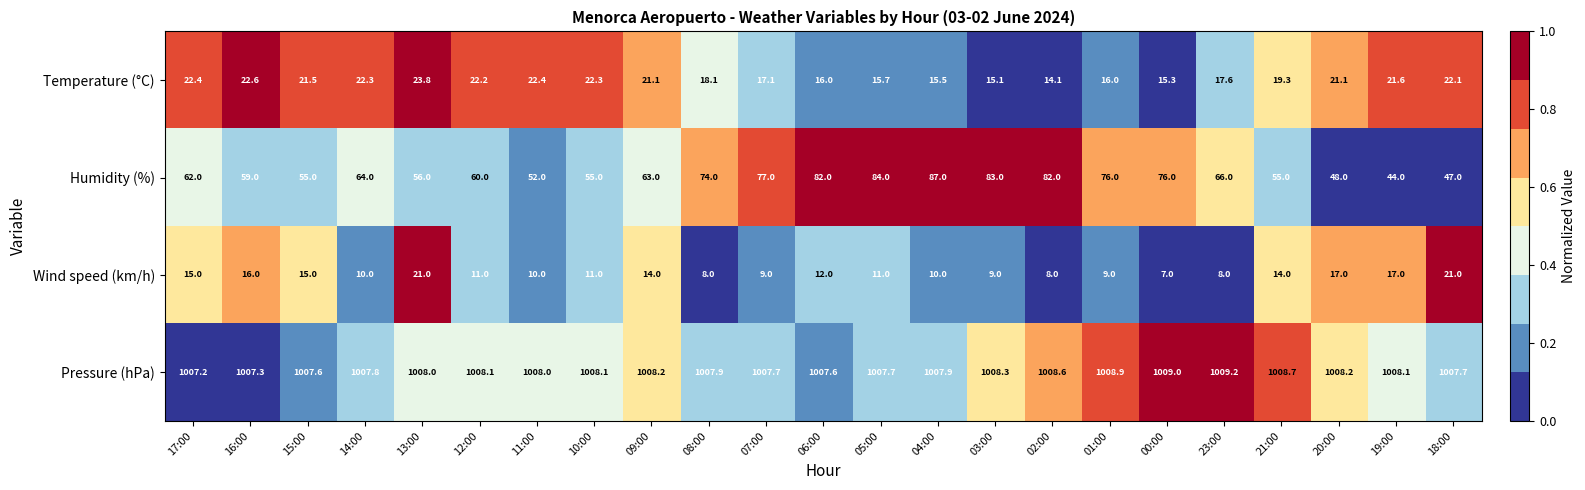

At which category is the sum across all series the highest?

04:00